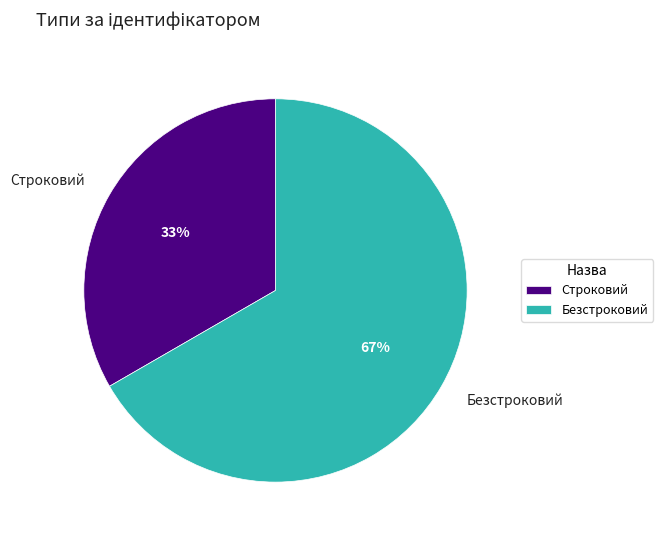

Is the sum of Безстроковий and Строковий greater than half?

Yes